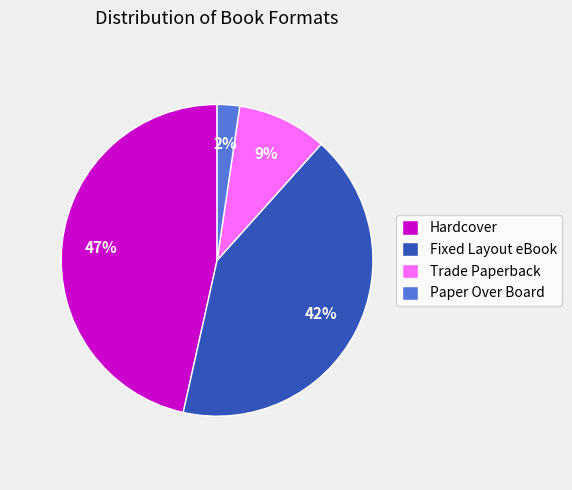

Rank the categories by value from lowest to highest.

Paper Over Board, Trade Paperback, Fixed Layout eBook, Hardcover